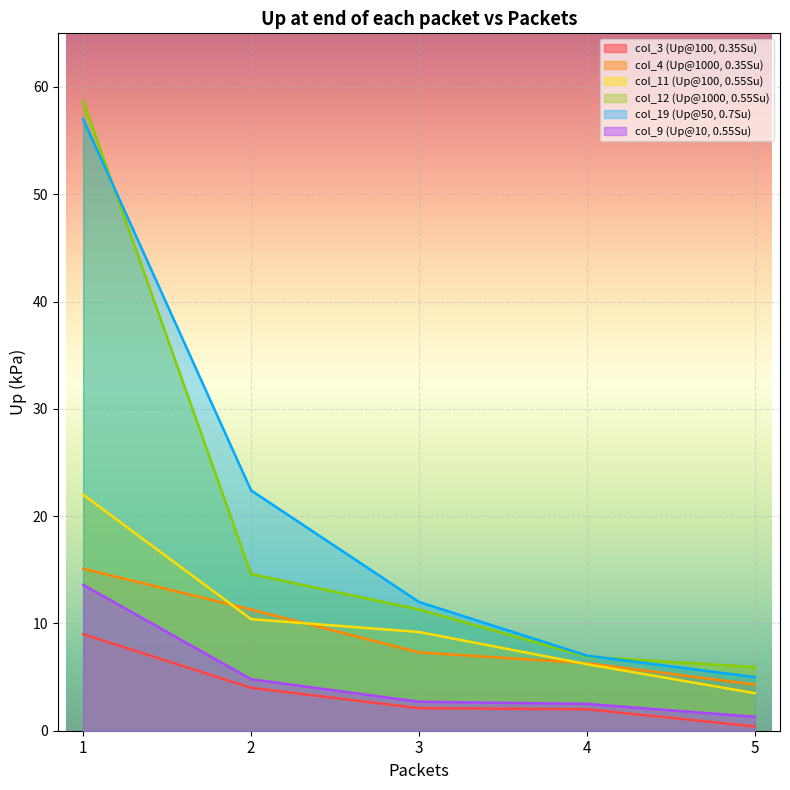

At which label does col_11 (Up@100, 0.55Su) reach its peak?

1